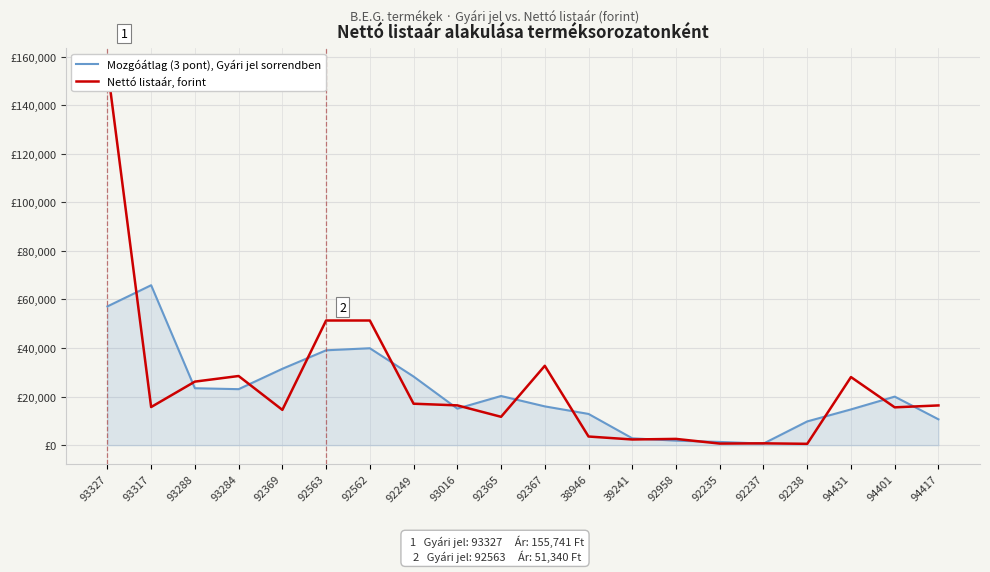

What is the average value of the Mozgóátlag (3 pont), Gyári jel sorrendben series?

21710.4